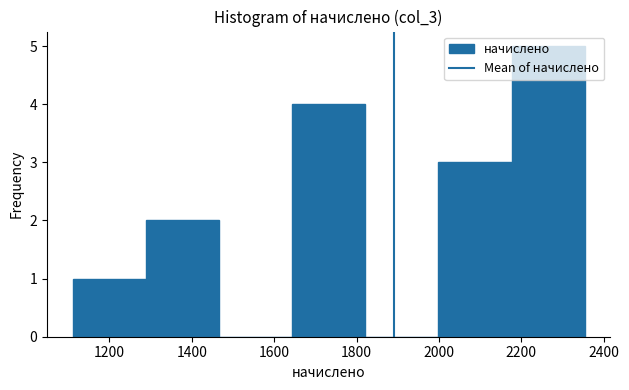

How tall is the bar that spans 2180 to 2360 on the x-axis? Neither the bar edges nor the heights are printed on the chart, so give them approximately, as read against the axes.

5